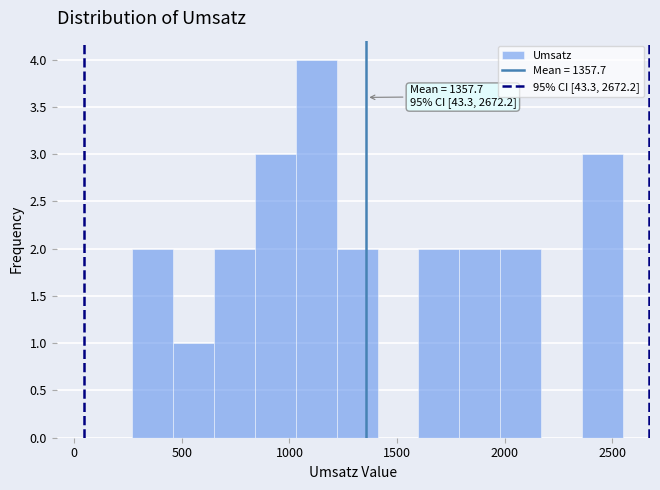

Around what value on the x-axis is the tallest bar? Give the approximate position of its centre, as read against the axis.

1100